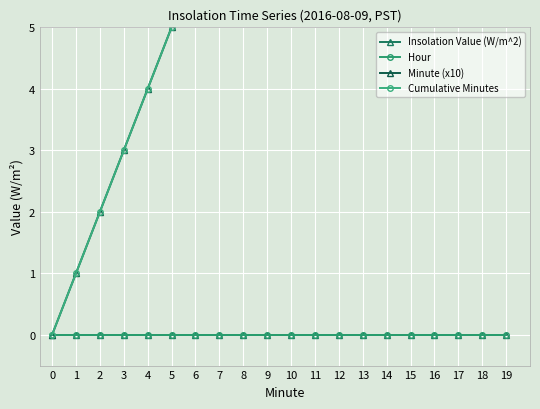

What is the sum of the Minute (x10) values at 19 and 3?

22